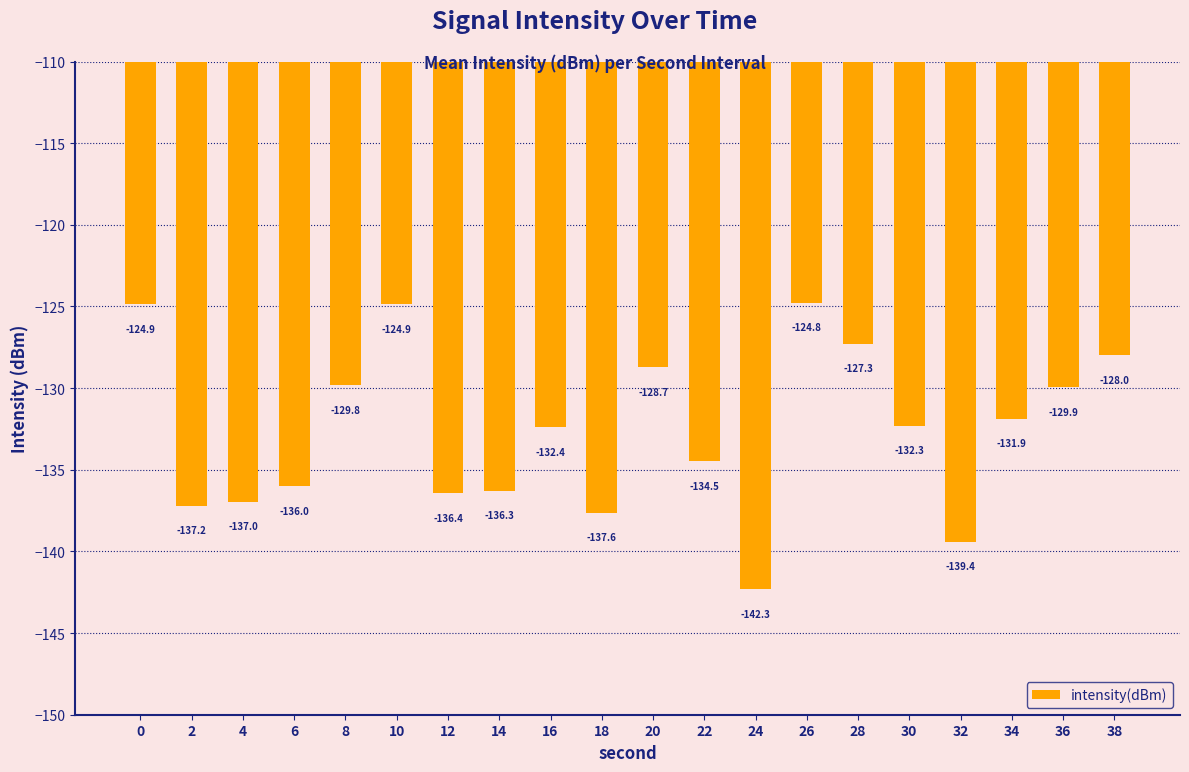

How many series are shown in this chart?

1